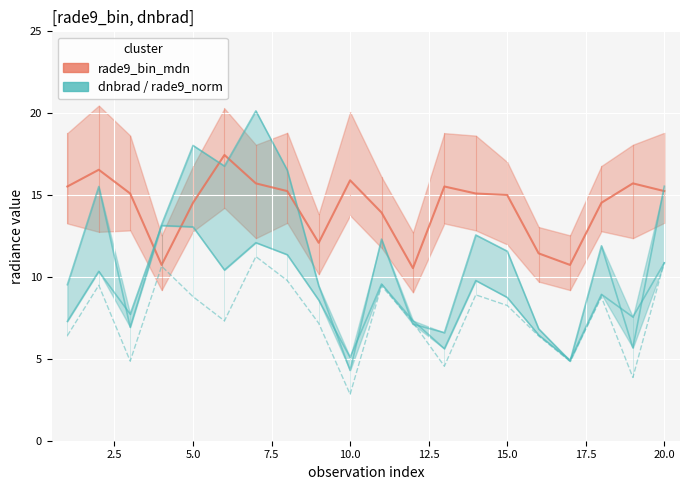

How many lines are shown in the chart?

3